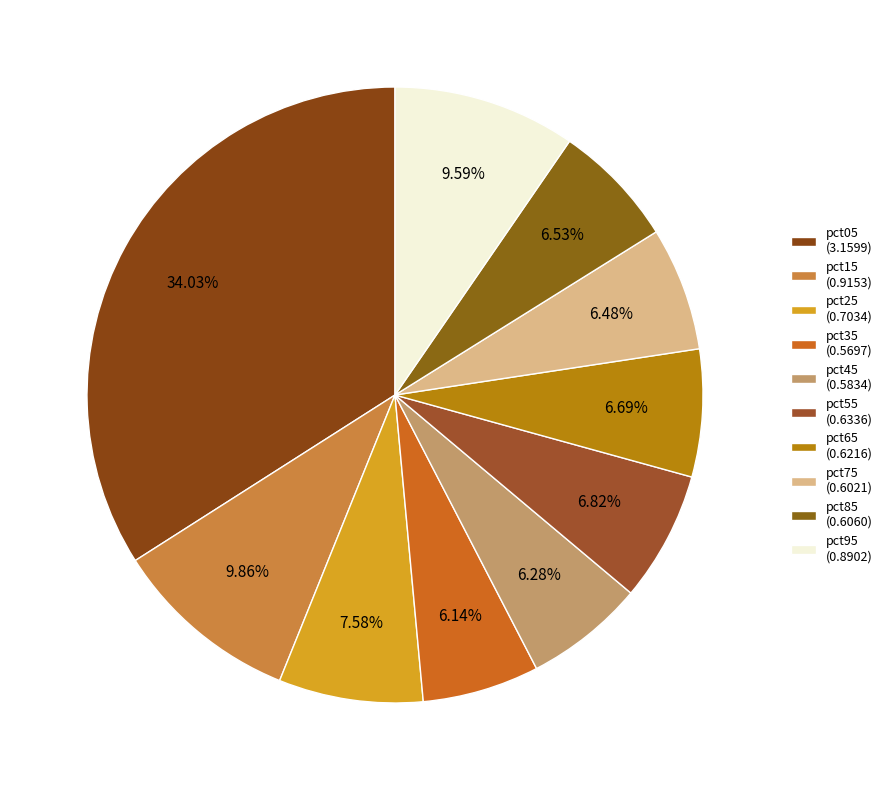

Rank the categories by value from highest to lowest.

pct05, pct15, pct95, pct25, pct55, pct65, pct85, pct75, pct45, pct35